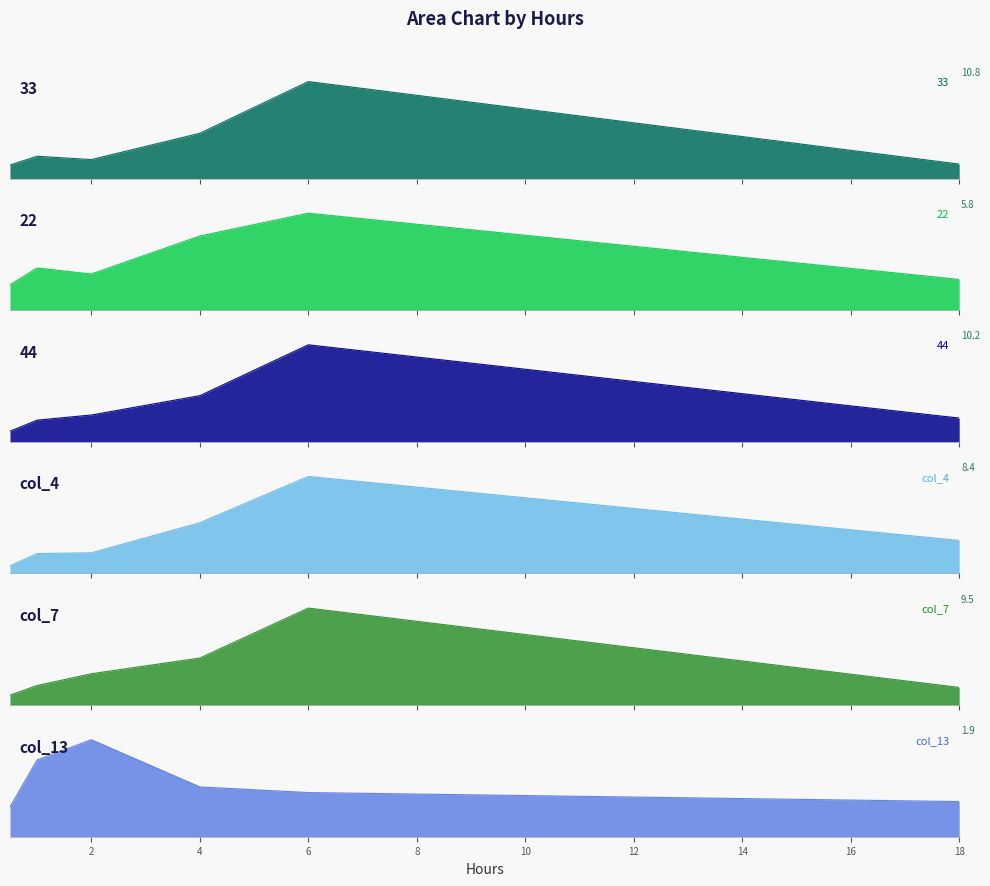

Count the number of data series in this chart.

6